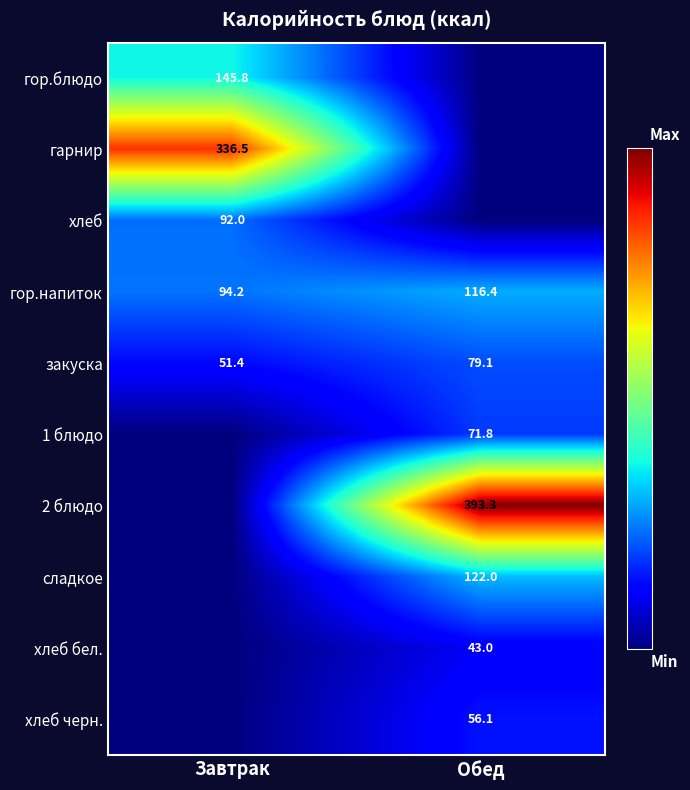

Rank the categories by закуска value from lowest to highest.

Завтрак, Обед